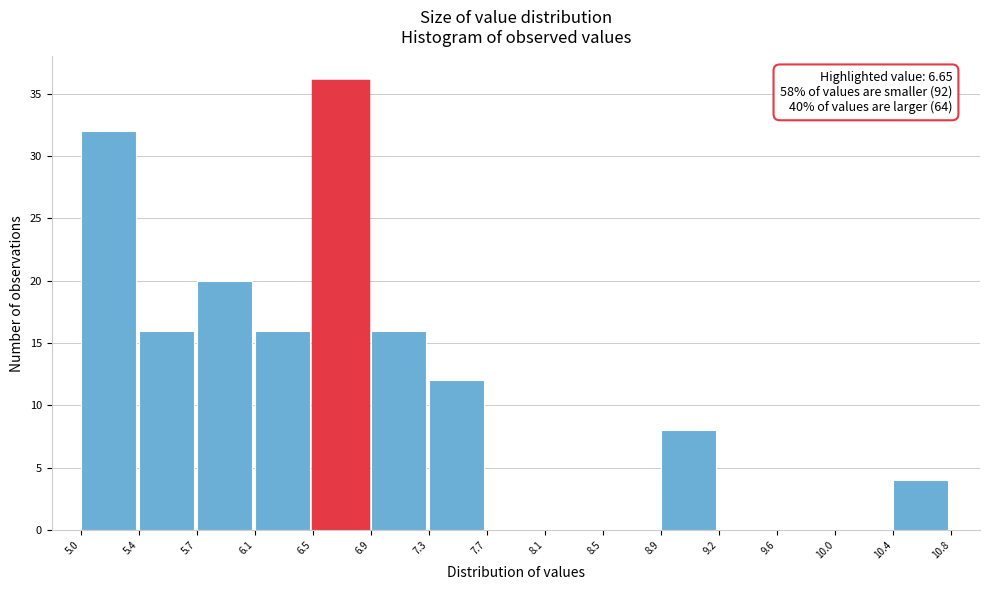

Over which range of the x-axis is the bar tallest?

6.5 to 6.9